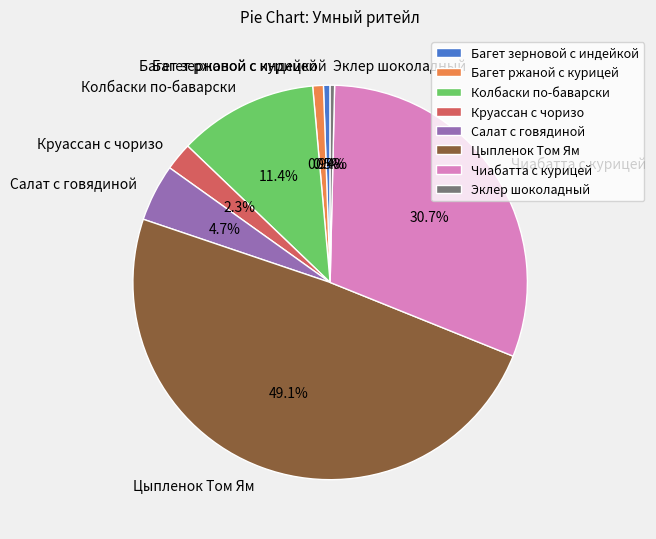

Is Салат с говядиной the majority of the pie?

No